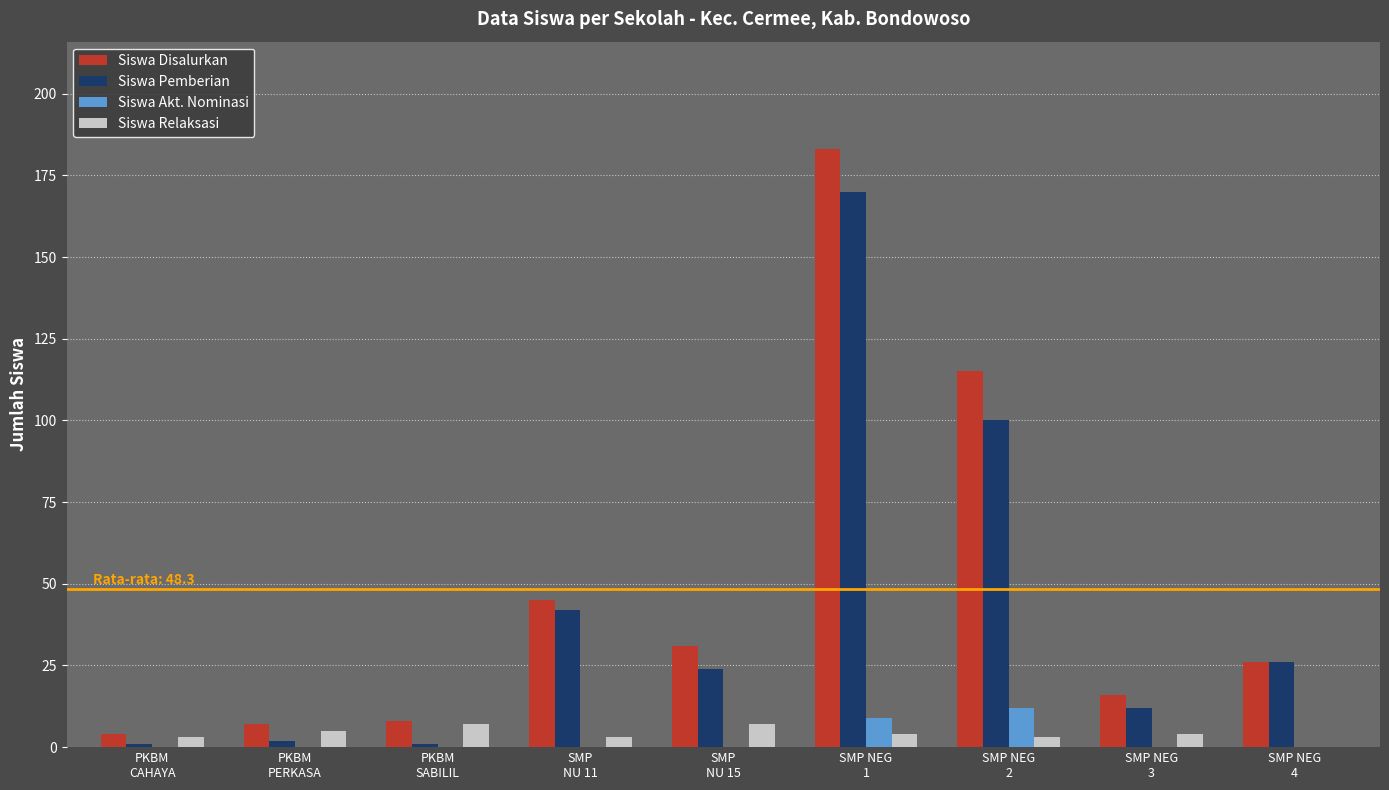

What is the sum of all Siswa Akt. Nominasi values?

21